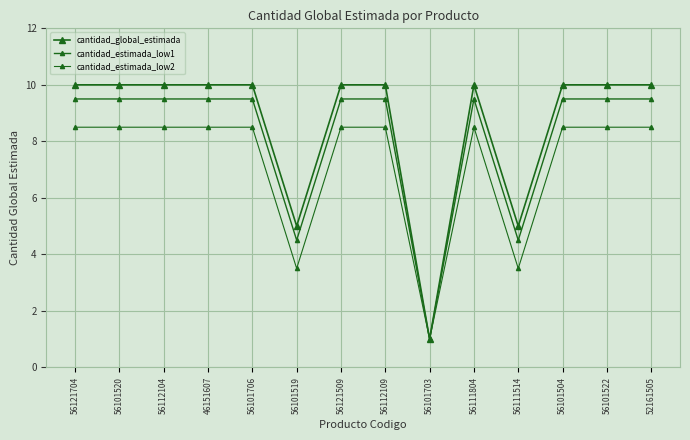

At which category does the chart reach its peak across all series?

56121704